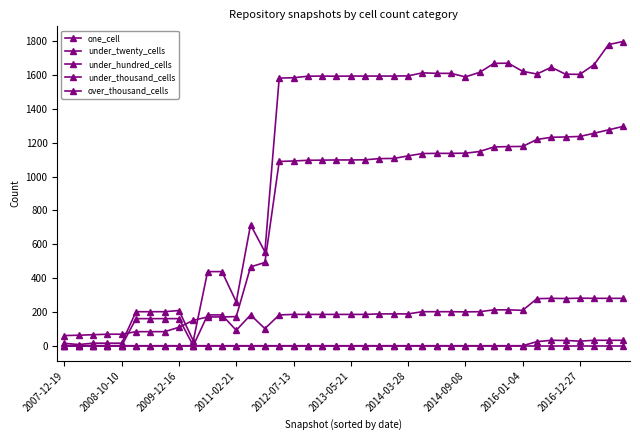

How many data points does each series have?

40